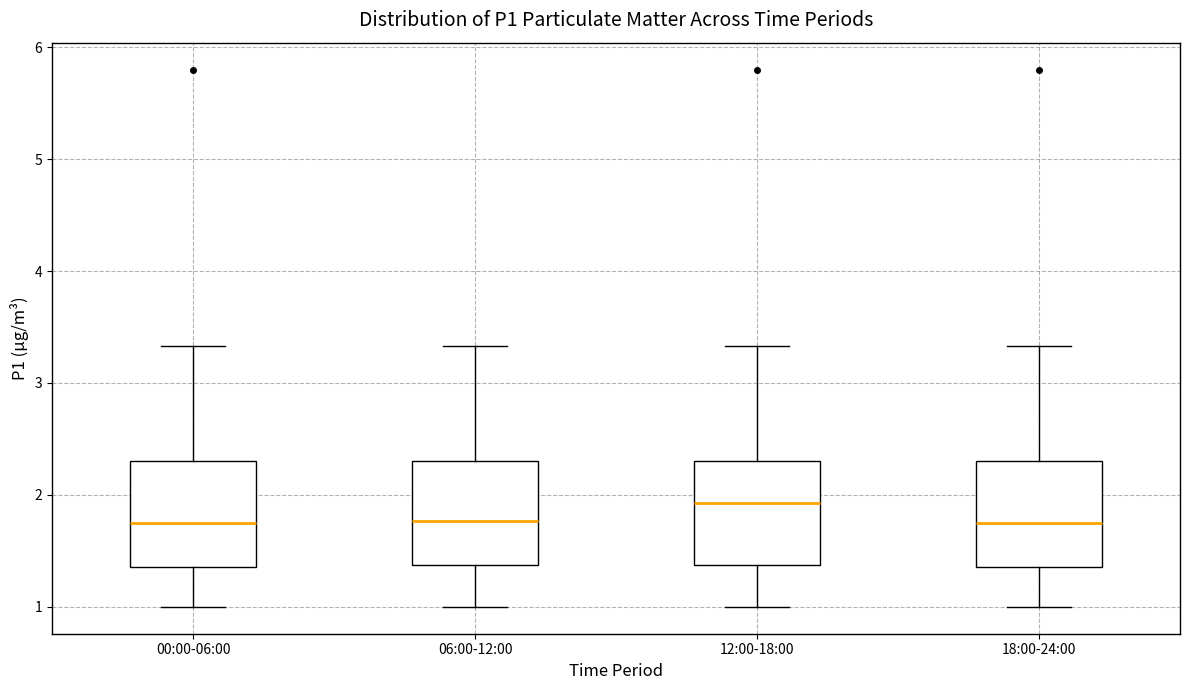

Where is the lower edge of the box for 18:00-24:00 on the y-axis? The values are not printed on the chart, so give them approximately, as read against the axis.

1.4